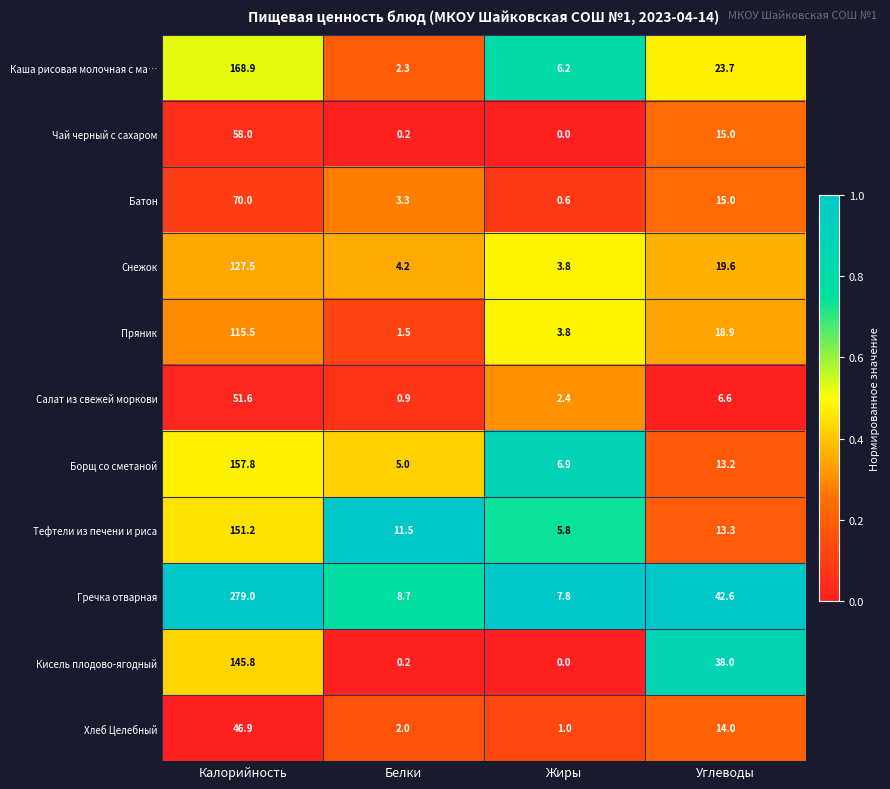

Rank the series by their maximum value, from lowest to highest.

Хлеб Целебный, Салат из свежей моркови, Чай черный с сахаром, Батон, Пряник, Снежок, Кисель плодово-ягодный, Тефтели из печени и риса, Борщ со сметаной, Каша рисовая молочная с ма…, Гречка отварная